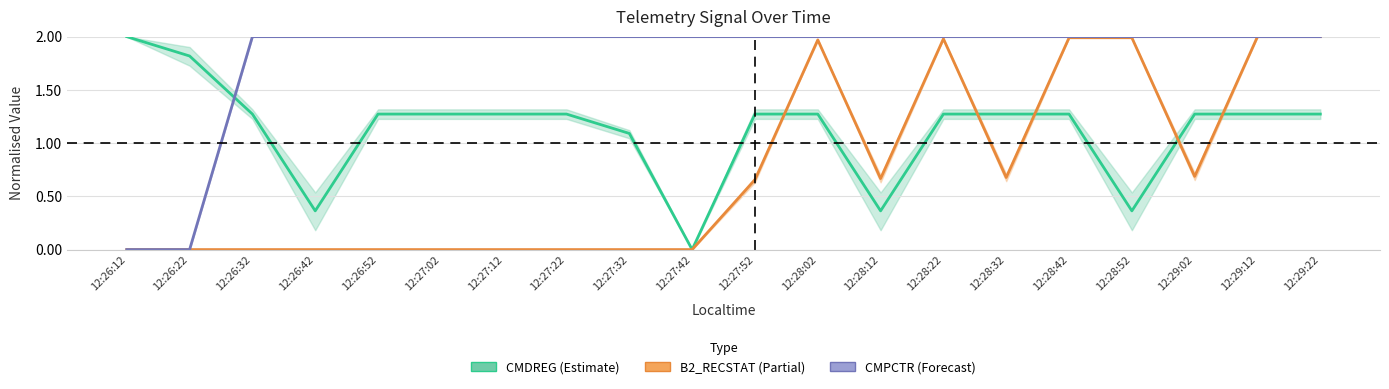

What is the difference between the maximum and minimum values in the CMDREG (Estimate) series?

2.0